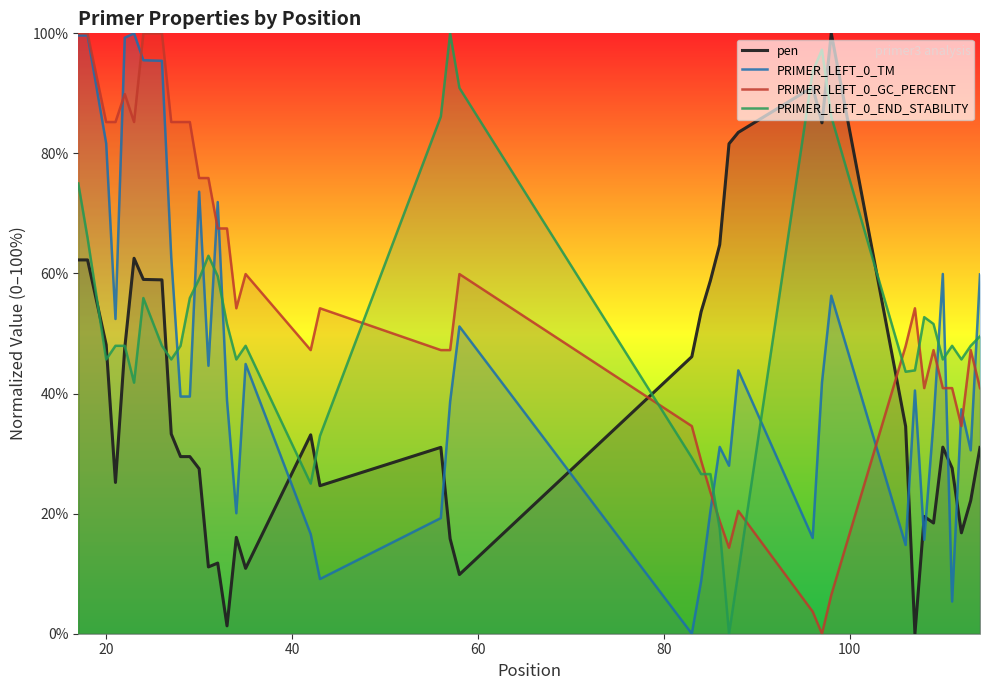

Reading left to right, extract all data points from this chart.

pen: 62.3	62.3	48.1	25.2	47.6	62.5	59.0	58.9	33.3	29.5	29.5	27.5	11.1	11.8	1.3	16.1	10.9	33.1	24.7	31.0	15.8	9.9	46.1	53.6	58.8	64.8	81.6	83.5	91.1	85.1	100.0	34.5	0.0	19.5	18.4	31.1	27.6	16.8	22.2	31.0
PRIMER_LEFT_0_TM: 99.7	99.7	81.7	52.4	99.3	100.0	95.5	95.4	62.7	39.5	39.5	73.6	44.6	71.9	38.9	20.1	44.9	16.6	9.1	19.3	38.7	51.2	0.0	8.7	20.4	31.1	28.0	43.9	16.0	41.8	56.3	14.8	40.5	15.6	35.3	59.9	5.4	37.4	30.5	59.9
PRIMER_LEFT_0_GC_PERCENT: 100.0	100.0	85.2	85.2	89.9	85.2	100.0	100.0	85.2	85.2	85.2	75.9	75.9	67.5	67.5	54.2	59.9	47.2	54.2	47.2	47.2	59.9	34.6	28.8	23.6	18.8	14.3	20.5	3.7	0.0	6.4	47.9	54.2	40.9	47.2	40.9	40.9	34.6	47.2	40.9
PRIMER_LEFT_0_END_STABILITY: 75.0	65.9	45.7	48.0	48.0	41.8	55.9	48.0	45.7	48.0	55.9	59.1	63.0	59.5	51.6	45.7	48.0	25.0	33.0	86.1	100.0	90.9	29.3	26.6	26.6	17.5	0.0	10.2	93.6	97.3	86.1	43.6	43.9	52.7	51.6	45.7	48.0	45.7	48.0	49.5